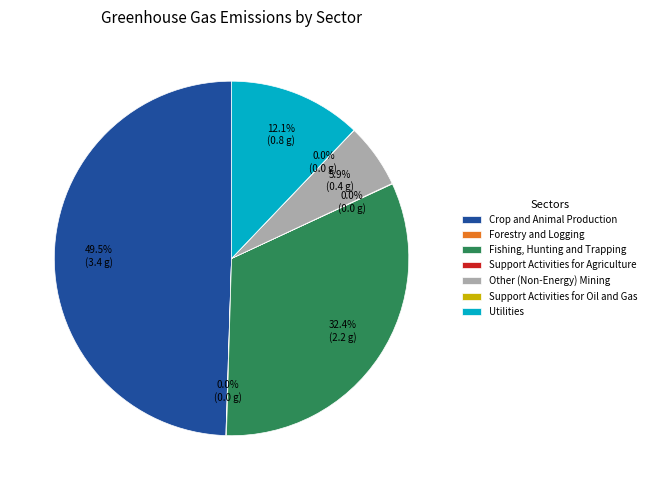

Approximately how many times larger is the value at Crop and Animal Production compared to Other (Non-Energy) Mining?

8.4